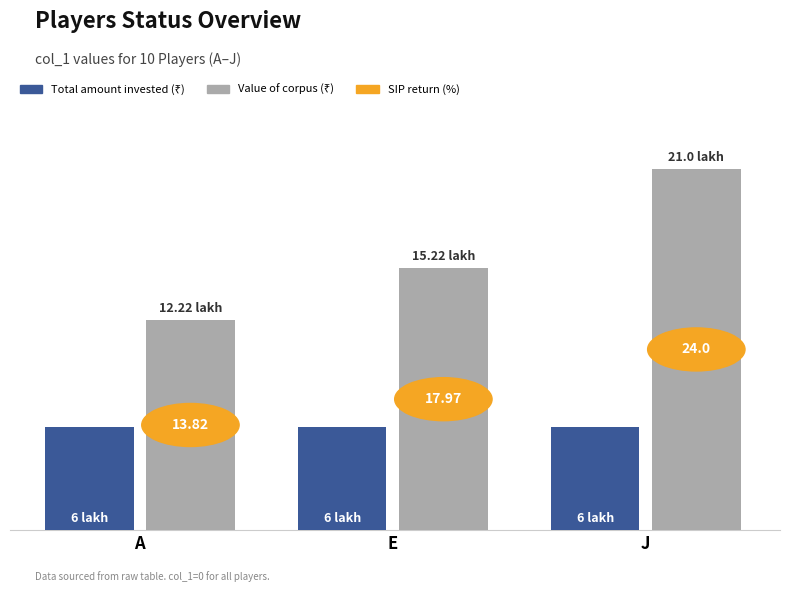

Between E and J, which series saw the biggest shift?

Value of corpus (₹)